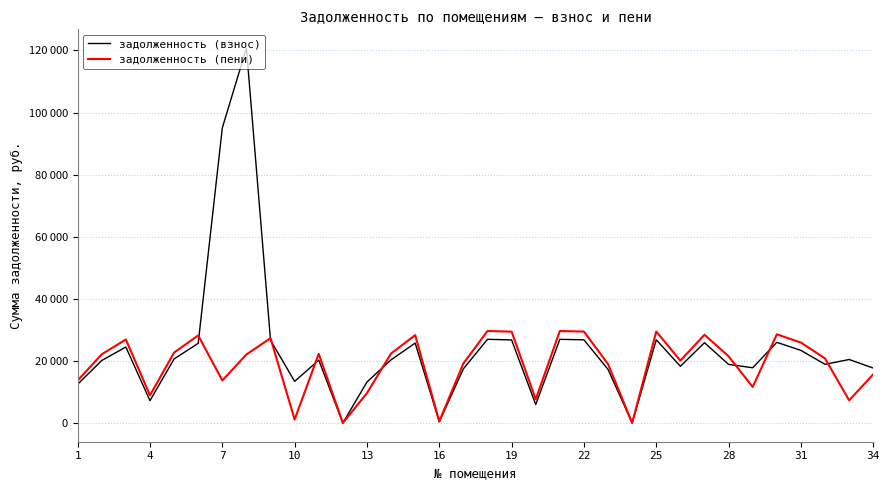

Does the chart display data point markers on the line(s)?

No